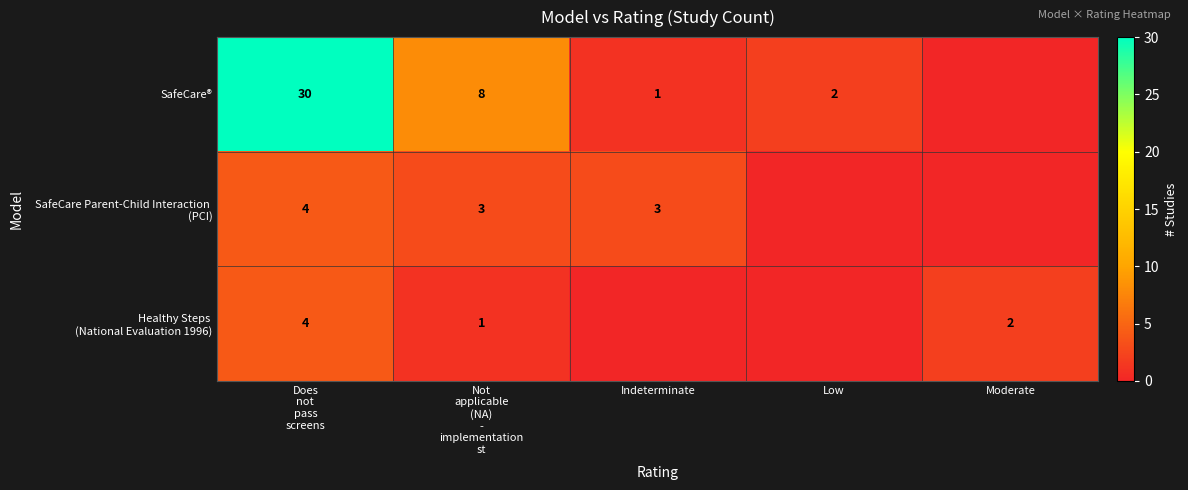

True or false: SafeCare® has a value of 0 at Indeterminate.

False